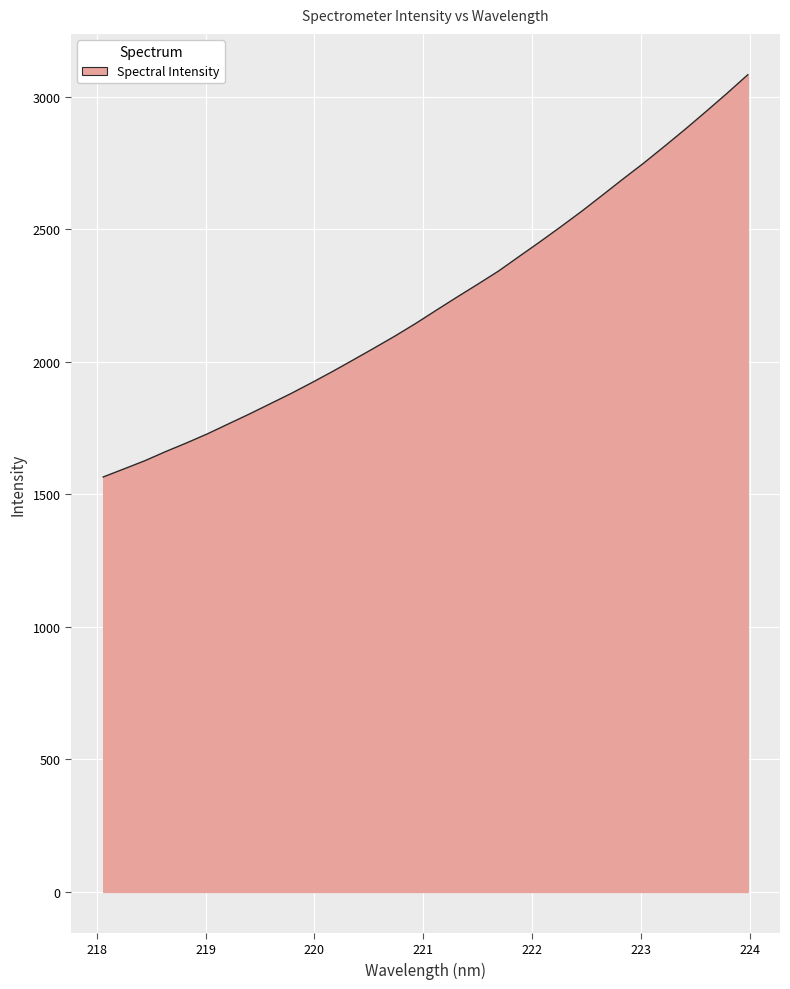

What is the smallest value displayed?

1565.6